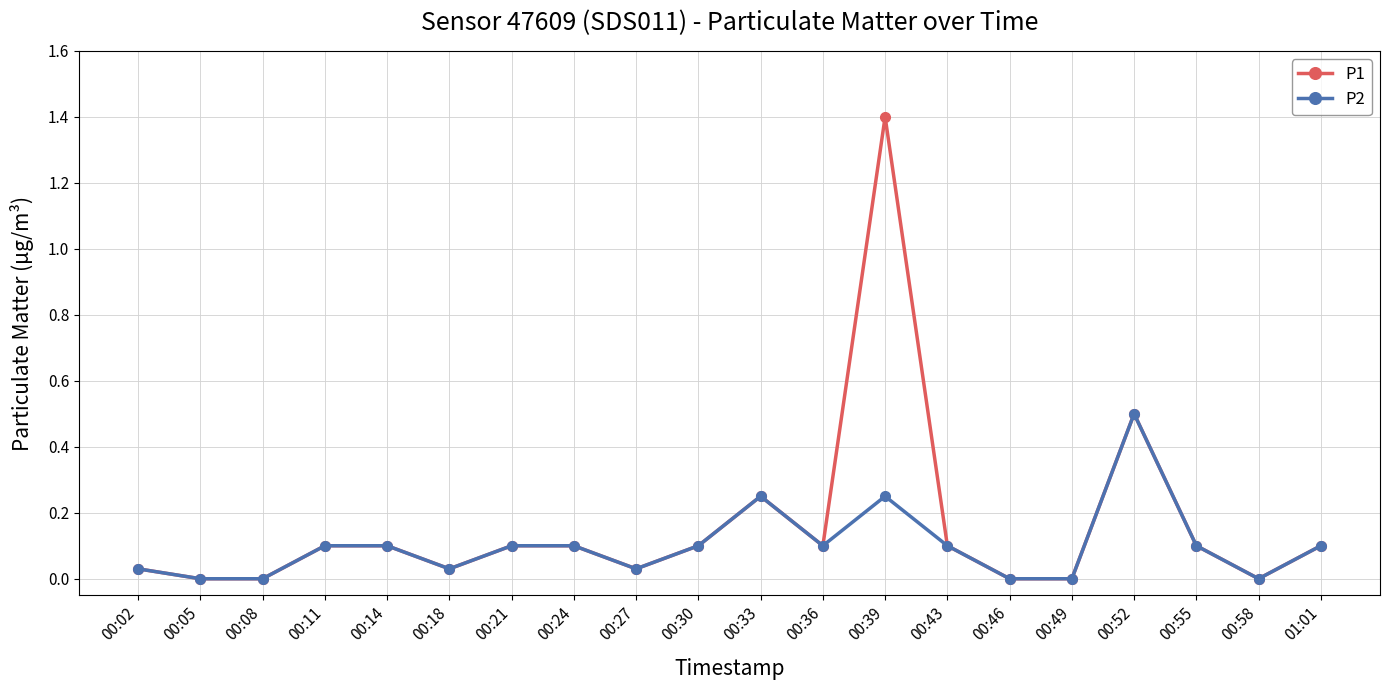

At which category is the sum across all series the highest?

00:39